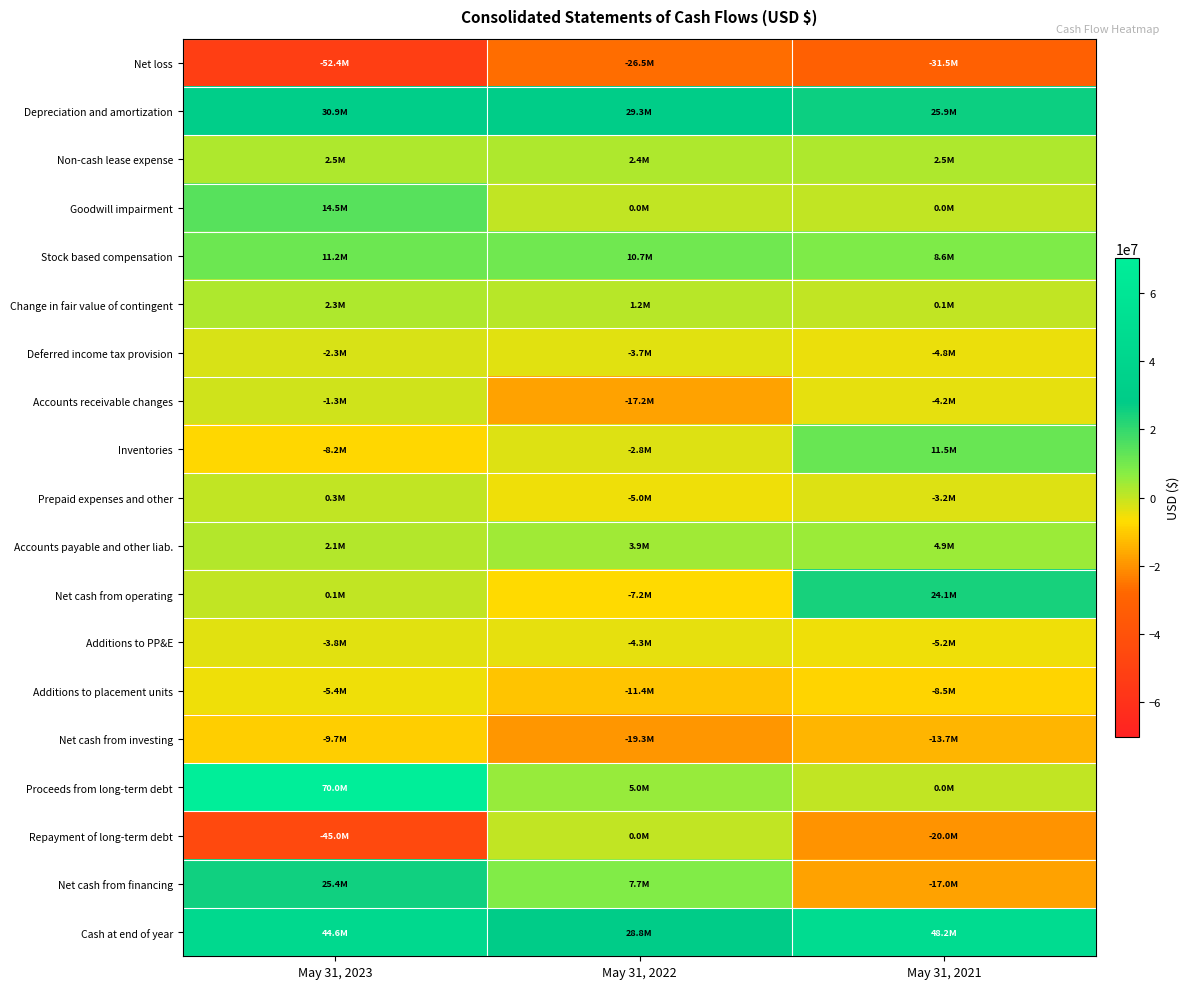

Reading right to left, list all the values displayed in this chart.

Net loss: May 31, 2021=-31548000	May 31, 2022=-26547000	May 31, 2023=-52442000
Depreciation and amortization: May 31, 2021=25916000	May 31, 2022=29349000	May 31, 2023=30873000
Non-cash lease expense: May 31, 2021=2456000	May 31, 2022=2439000	May 31, 2023=2484000
Goodwill impairment: May 31, 2021=0	May 31, 2022=0	May 31, 2023=14549000
Stock based compensation: May 31, 2021=8625000	May 31, 2022=10692000	May 31, 2023=11158000
Change in fair value of contingent: May 31, 2021=89000	May 31, 2022=1212000	May 31, 2023=2320000
Deferred income tax provision: May 31, 2021=-4805000	May 31, 2022=-3708000	May 31, 2023=-2311000
Accounts receivable changes: May 31, 2021=-4162000	May 31, 2022=-17151000	May 31, 2023=-1299000
Inventories: May 31, 2021=11539000	May 31, 2022=-2796000	May 31, 2023=-8198000
Prepaid expenses and other: May 31, 2021=-3181000	May 31, 2022=-5012000	May 31, 2023=332000
Accounts payable and other liab.: May 31, 2021=4876000	May 31, 2022=3912000	May 31, 2023=2139000
Net cash from operating: May 31, 2021=24093000	May 31, 2022=-7194000	May 31, 2023=78000
Additions to PP&E: May 31, 2021=-5187000	May 31, 2022=-4297000	May 31, 2023=-3812000
Additions to placement units: May 31, 2021=-8524000	May 31, 2022=-11410000	May 31, 2023=-5394000
Net cash from investing: May 31, 2021=-13711000	May 31, 2022=-19307000	May 31, 2023=-9746000
Proceeds from long-term debt: May 31, 2021=0	May 31, 2022=5000000	May 31, 2023=70000000
Repayment of long-term debt: May 31, 2021=-20000000	May 31, 2022=0	May 31, 2023=-45000000
Net cash from financing: May 31, 2021=-16986000	May 31, 2022=7683000	May 31, 2023=25420000
Cash at end of year: May 31, 2021=48161000	May 31, 2022=28825000	May 31, 2023=44620000